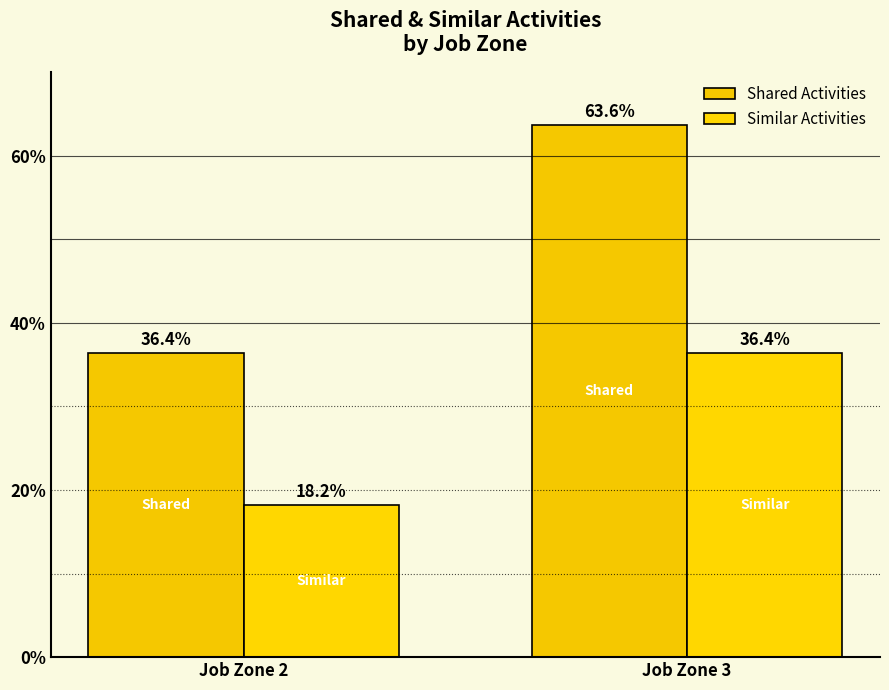

Which series has the widest spread of values?

Shared Activities